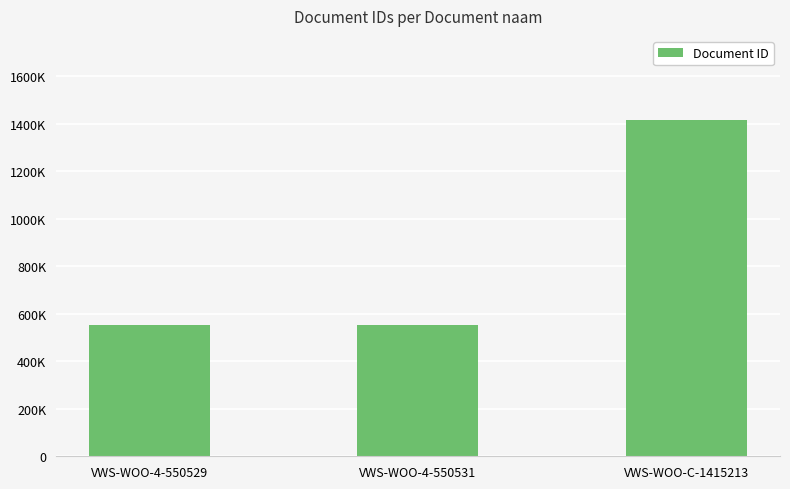

What is the average value?

838758